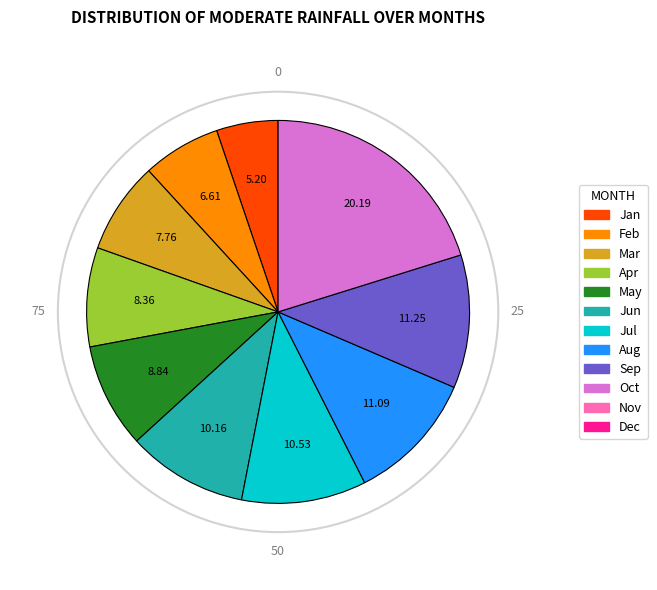

Is there a majority slice in this chart?

No